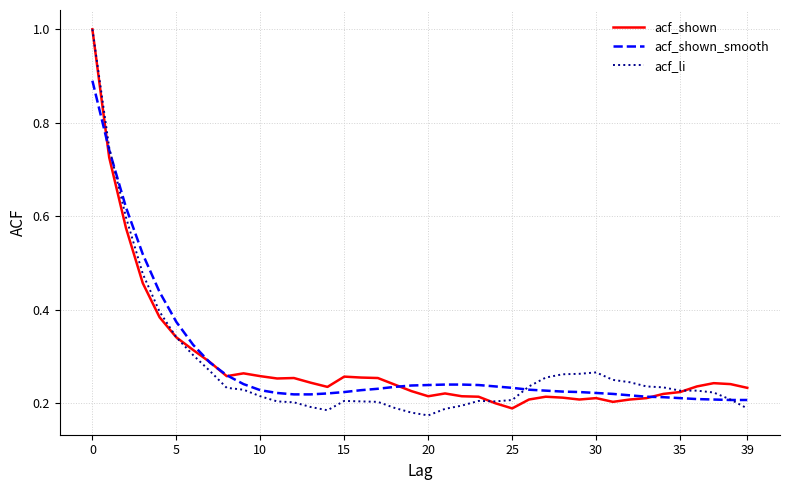

What is the maximum value shown in the chart?

1.0